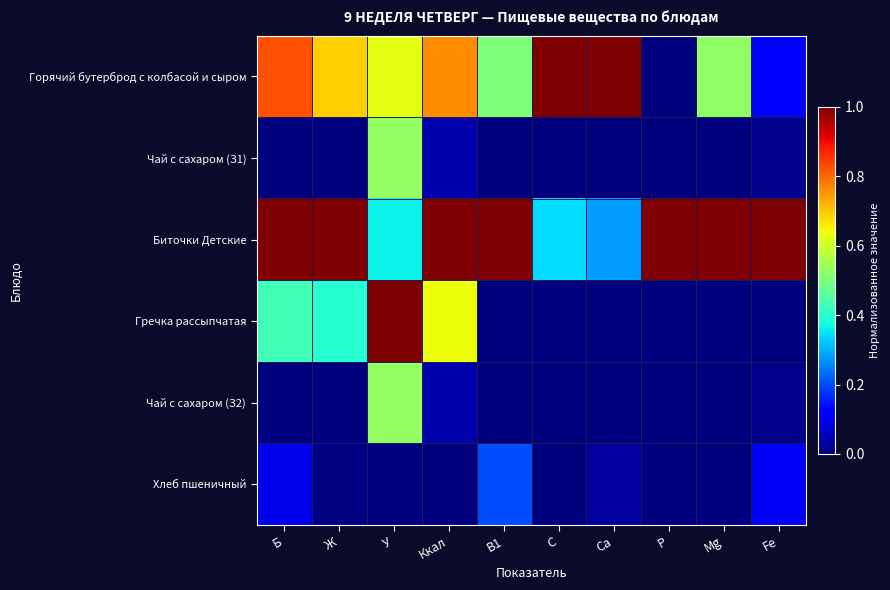

How many categories are shown in the chart?

10